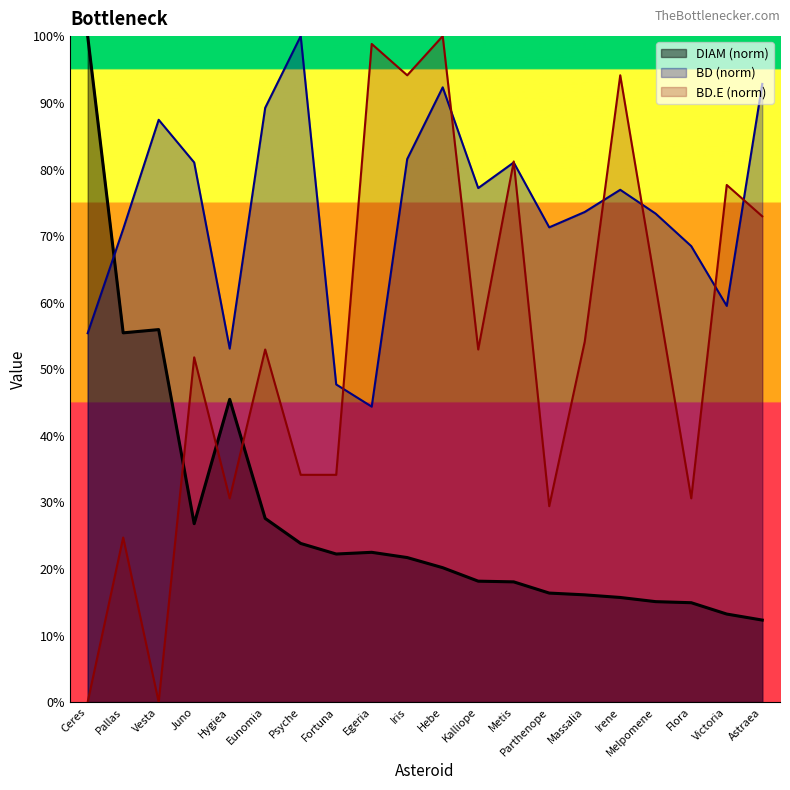

At which label does BD first exceed 76?

Vesta